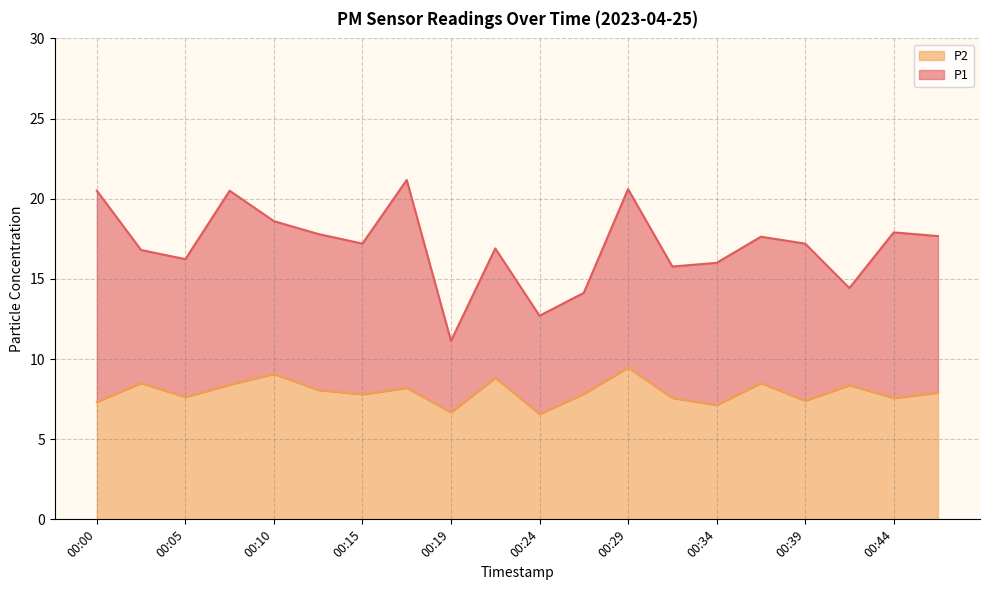

The value of P1 at 00:05 is 16.2. True or false?

True